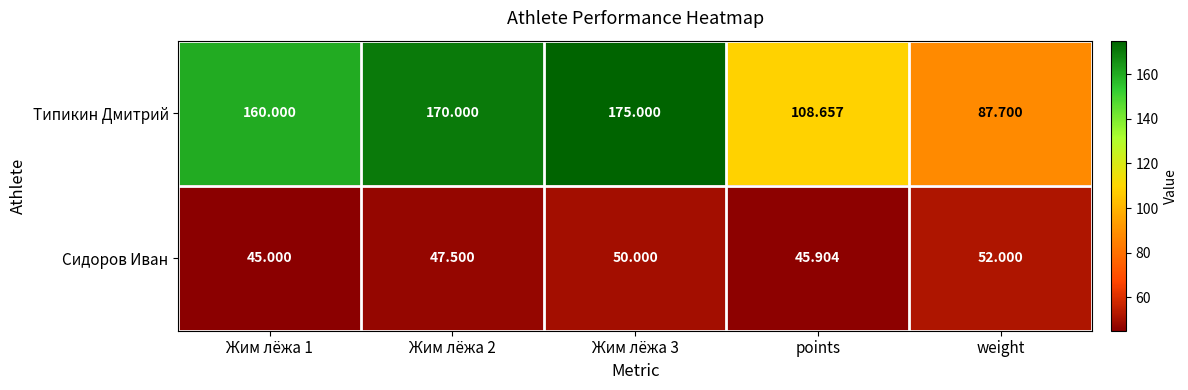

Which series has the widest spread of values?

Типикин Дмитрий